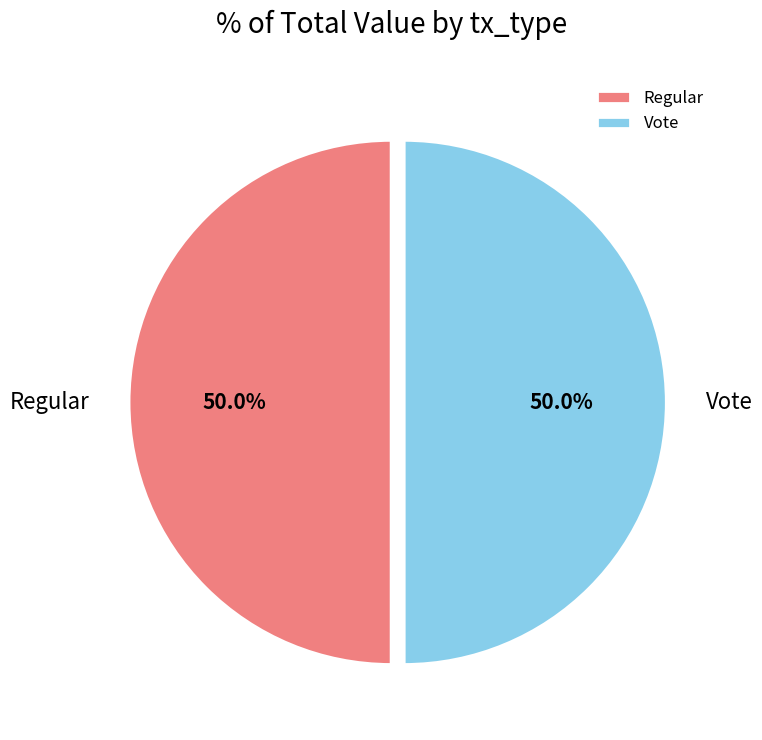

What is the ratio of the value at Regular to the value at Vote?

1.0